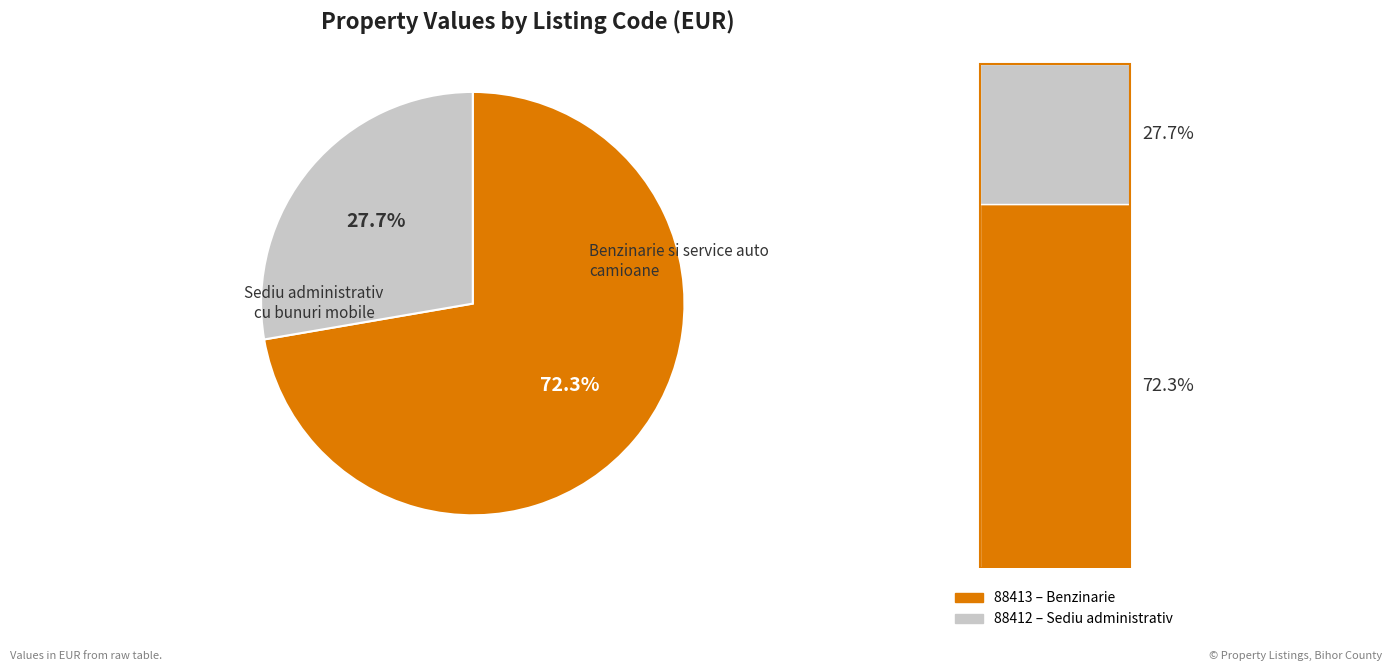

Count the number of slices in the pie.

2